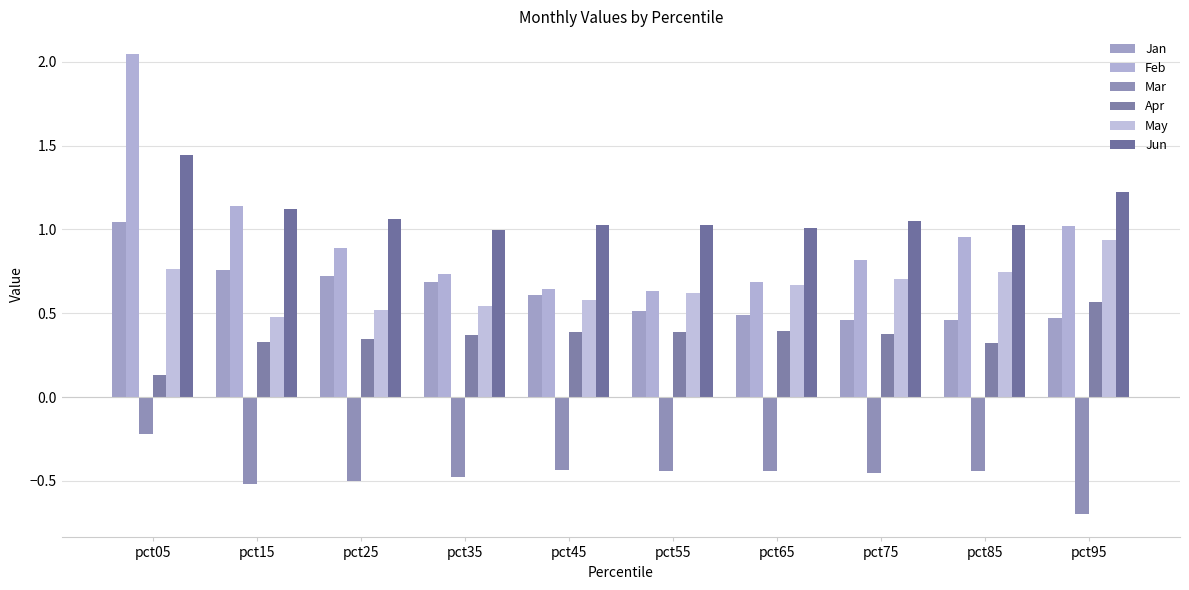

True or false: Mar has a value of -0.3 at pct25.

False